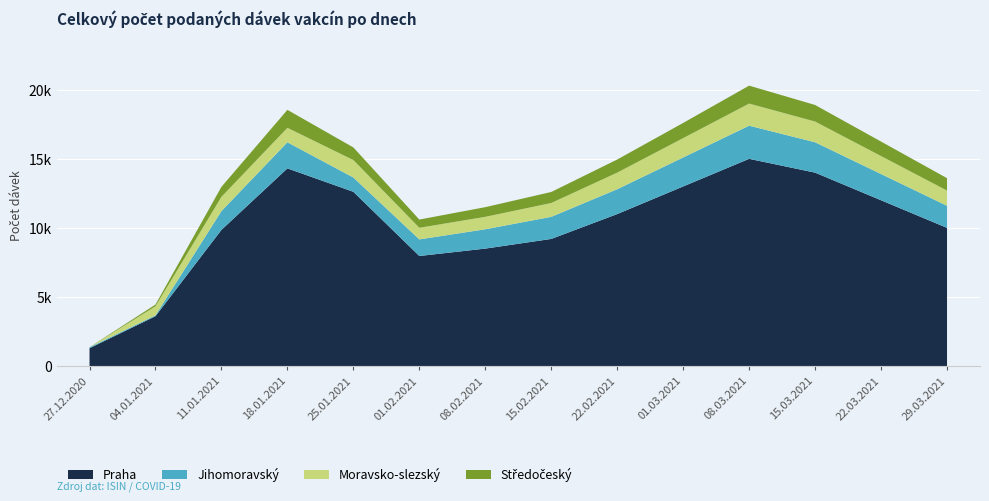

Reading right to left, transcribe all the data shown in this chart.

Praha: 10000	12000	14000	15000	13000	11000	9200	8500	7965	12613	14309	9856	3605	1286
Jihomoravský: 1600	1900	2200	2400	2100	1800	1600	1400	1202	1034	1889	1362	65	74
Moravsko-slezský: 1100	1300	1500	1600	1400	1200	1000	900	839	1264	1047	1028	651	3
Středočeský: 900	1050	1200	1300	1100	950	800	700	597	914	1301	726	127	2